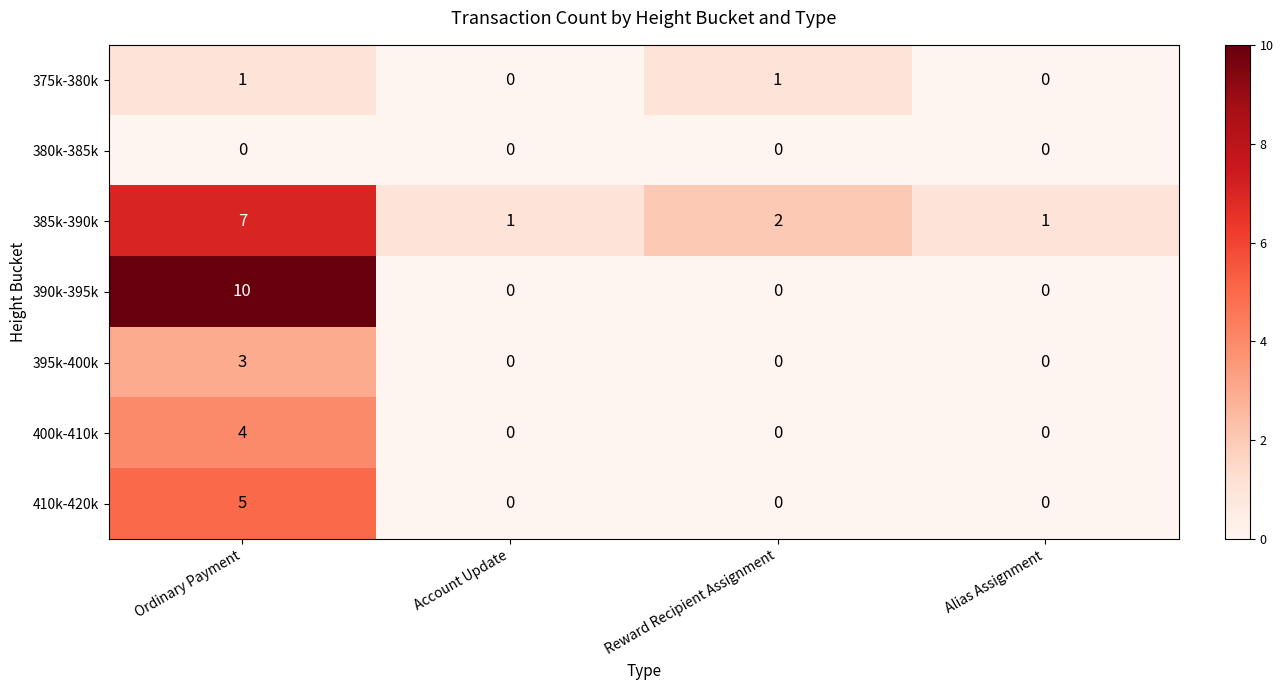

Which label corresponds to the largest value in the chart?

Ordinary Payment